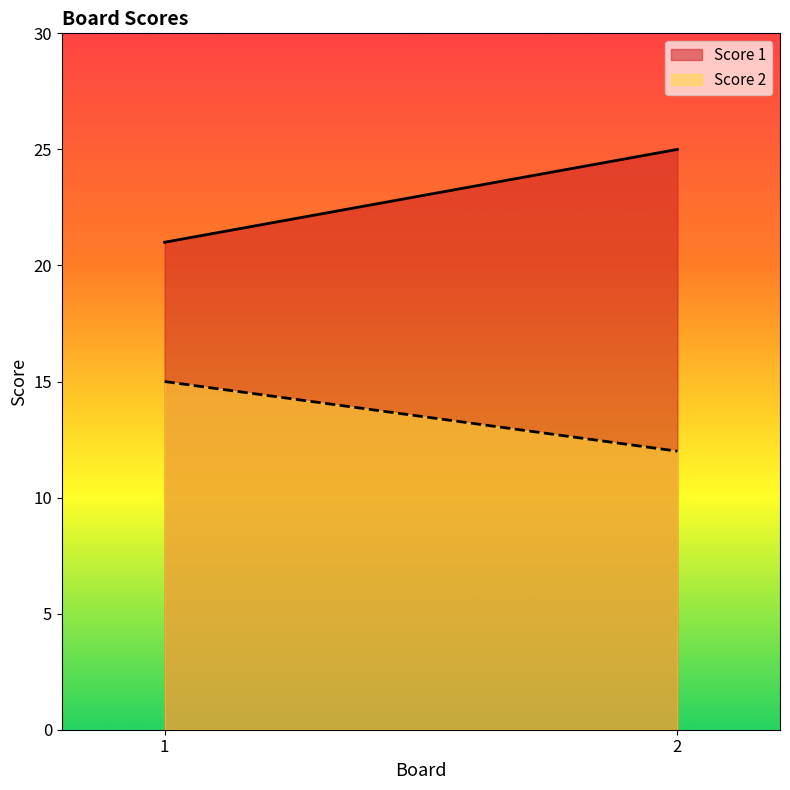

Which series changed the most between 1 and 2?

Score 1